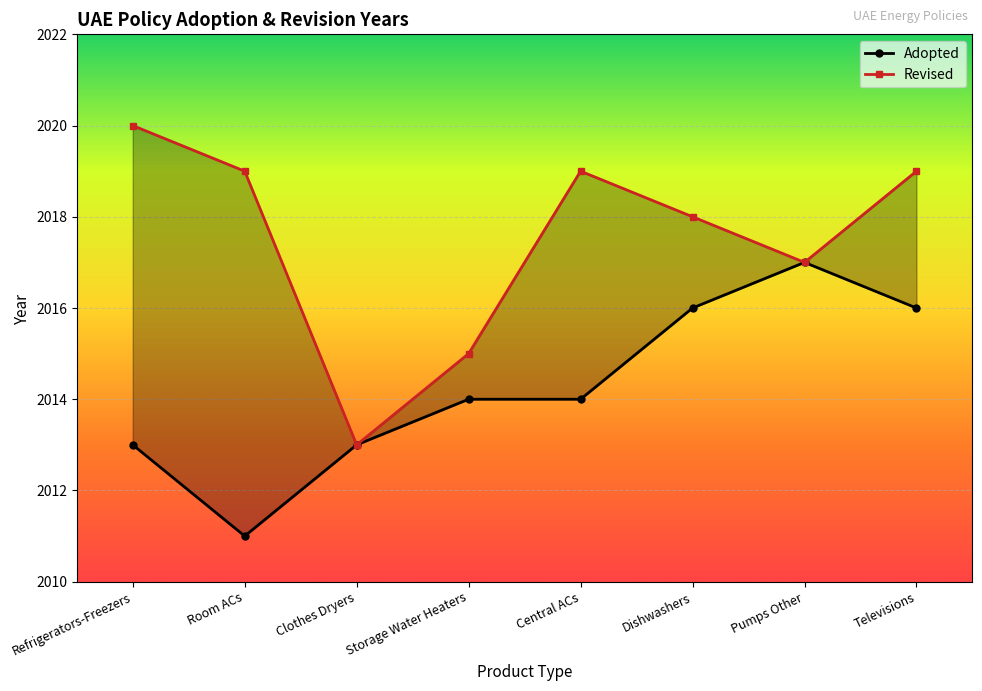

Which label corresponds to the largest value in the chart?

Refrigerators-Freezers